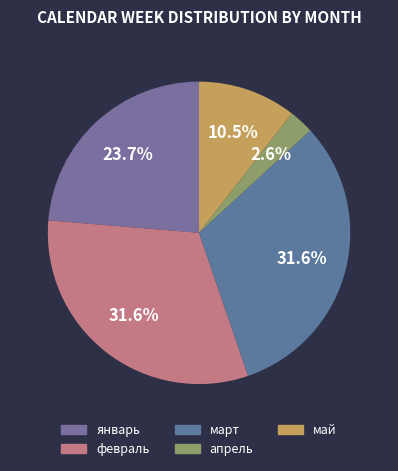

How many slices are in this pie chart?

5